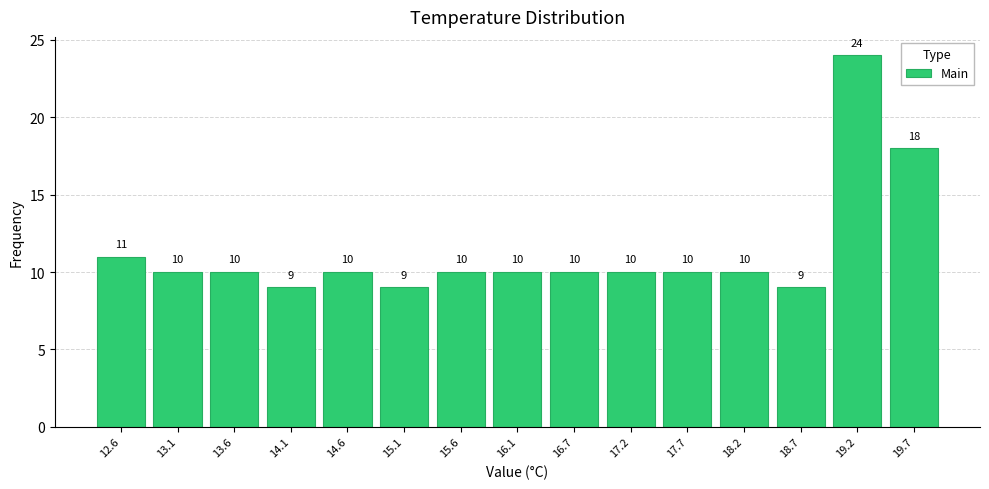

Reading left to right, transcribe all the data shown in this chart.

11	10	10	9	10	9	10	10	10	10	10	10	9	24	18